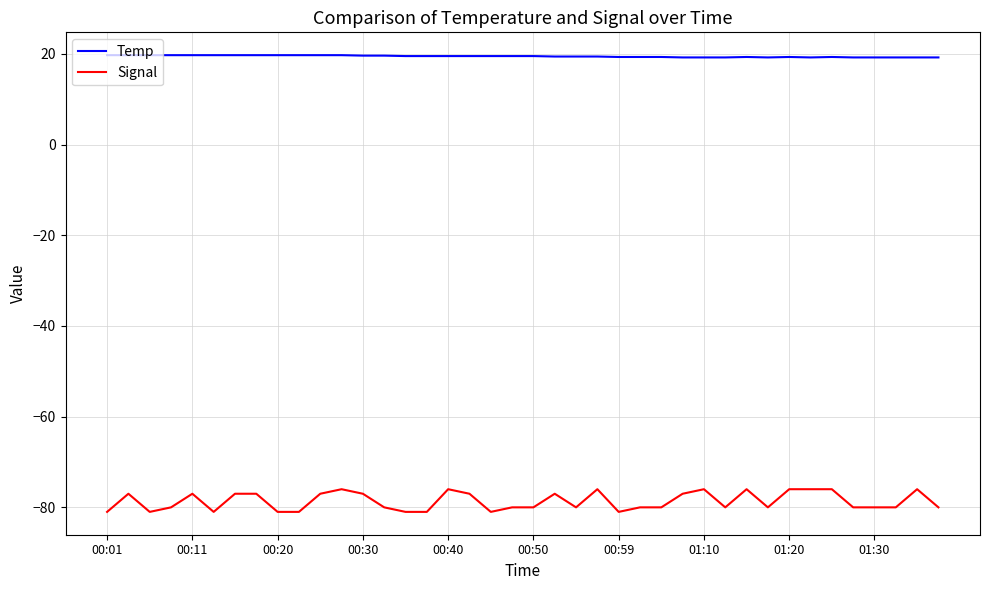

What is the highest value of the Temp series?

19.7